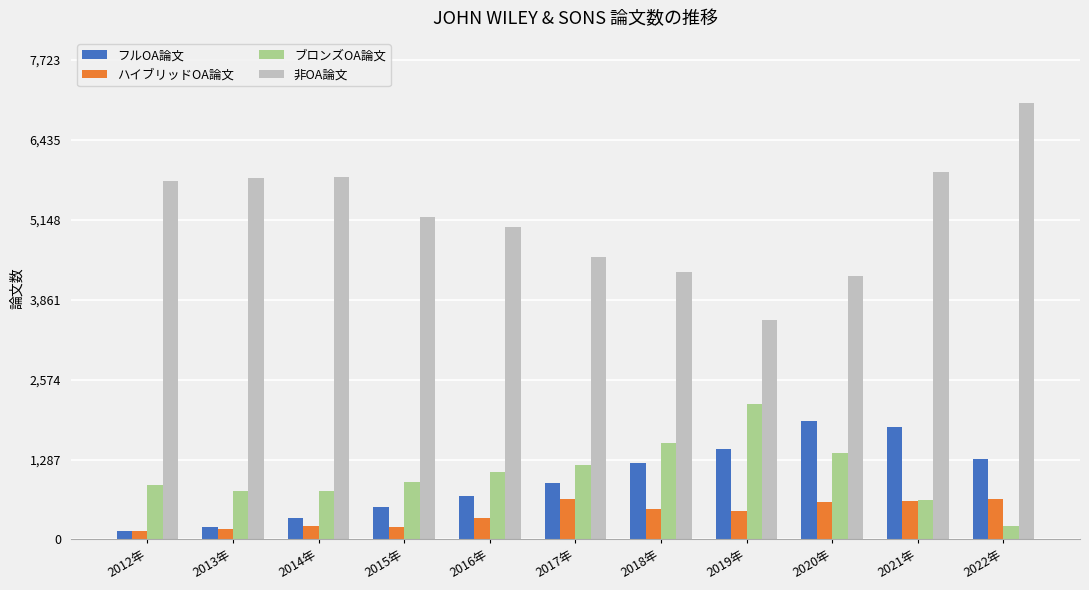

Is the value of ハイブリッドOA論文 at 2012年 greater than the value of 非OA論文 at 2017年?

No